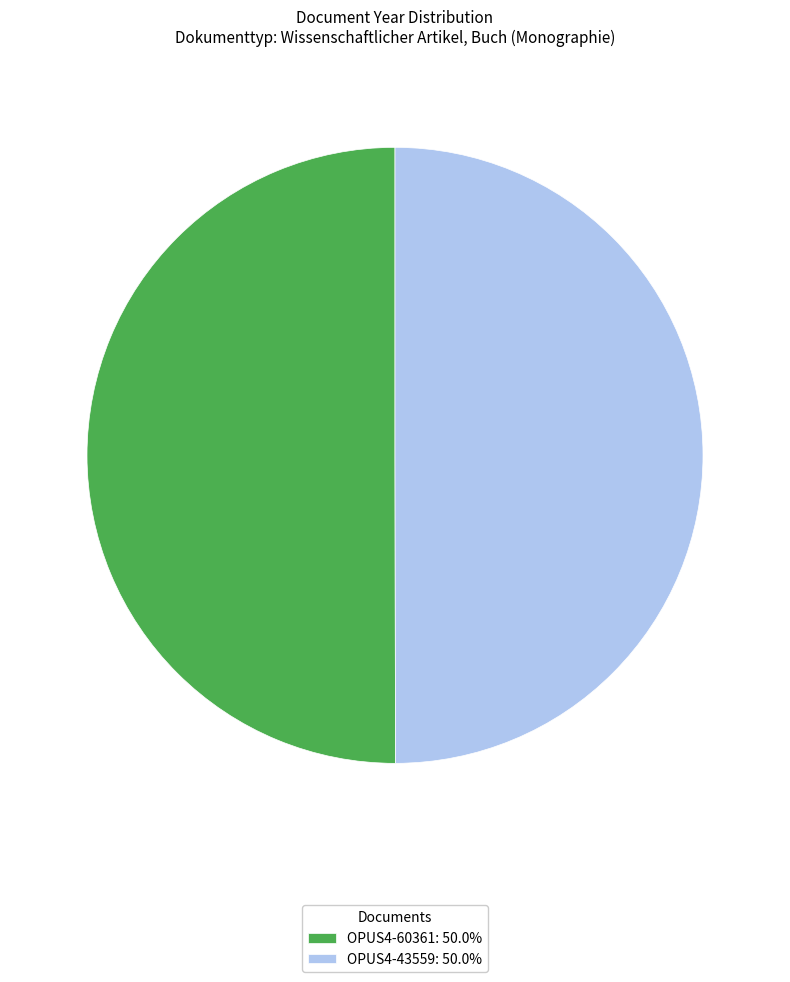

How many slices are in this pie chart?

2